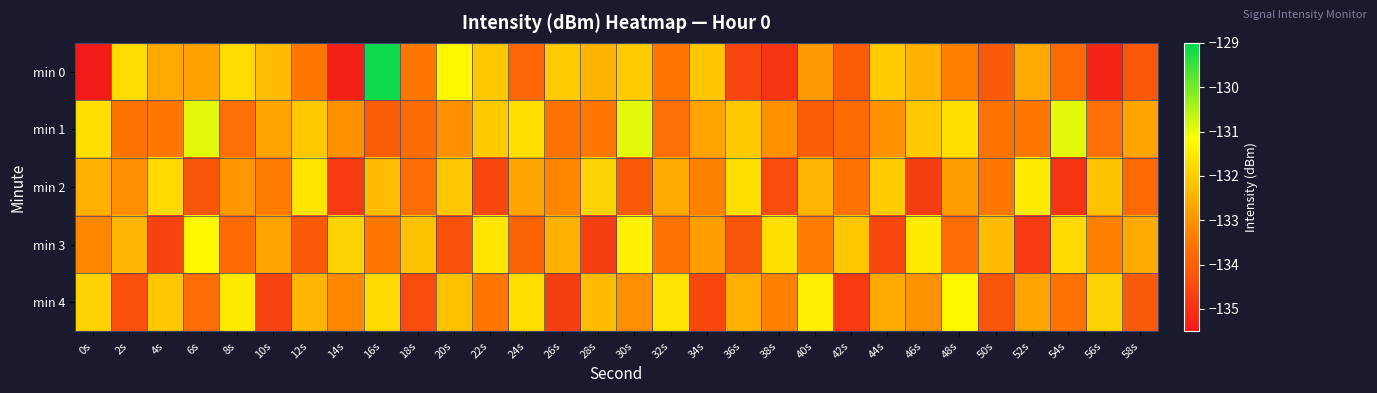

Reading left to right, list all the values displayed in this chart.

min 0: 0s=-220.1	2s=-131.8	4s=-132.6	6s=-132.7	8s=-131.8	10s=-132.3	12s=-133.5	14s=-135.4	16s=-129.1	18s=-133.5	20s=-131.3	22s=-132.1	24s=-133.9	26s=-132.1	28s=-132.4	30s=-132.0	32s=-133.6	34s=-132.1	36s=-134.5	38s=-134.9	40s=-132.9	42s=-134.1	44s=-132.0	46s=-132.5	48s=-133.3	50s=-134.1	52s=-132.6	54s=-133.8	56s=-135.2	58s=-134.2
min 1: 0s=-131.7	2s=-133.6	4s=-133.5	6s=-130.9	8s=-133.7	10s=-132.7	12s=-132.1	14s=-133.0	16s=-134.0	18s=-133.7	20s=-133.0	22s=-132.1	24s=-131.7	26s=-133.6	28s=-133.5	30s=-130.9	32s=-133.7	34s=-132.7	36s=-132.1	38s=-133.0	40s=-134.0	42s=-133.7	44s=-133.0	46s=-132.1	48s=-131.7	50s=-133.6	52s=-133.5	54s=-130.9	56s=-133.7	58s=-132.7
min 2: 0s=-132.5	2s=-133.1	4s=-131.8	6s=-134.2	8s=-132.9	10s=-133.4	12s=-131.6	14s=-134.8	16s=-132.3	18s=-133.7	20s=-132.1	22s=-134.5	24s=-132.7	26s=-133.2	28s=-131.9	30s=-134.1	32s=-132.6	34s=-133.3	36s=-131.7	38s=-134.4	40s=-132.4	42s=-133.6	44s=-132.0	46s=-134.7	48s=-132.8	50s=-133.5	52s=-131.5	54s=-134.9	56s=-132.2	58s=-133.8
min 3: 0s=-133.2	2s=-132.4	4s=-134.6	6s=-131.3	8s=-133.8	10s=-132.7	12s=-134.1	14s=-131.9	16s=-133.5	18s=-132.2	20s=-134.3	22s=-131.6	24s=-133.9	26s=-132.5	28s=-134.7	30s=-131.4	32s=-133.6	34s=-132.8	36s=-134.2	38s=-131.7	40s=-133.4	42s=-132.1	44s=-134.5	46s=-131.5	48s=-133.7	50s=-132.3	52s=-134.8	54s=-131.8	56s=-133.3	58s=-132.6
min 4: 0s=-131.9	2s=-134.3	4s=-132.1	6s=-133.7	8s=-131.5	10s=-134.6	12s=-132.4	14s=-133.2	16s=-131.8	18s=-134.4	20s=-132.2	22s=-133.5	24s=-131.7	26s=-134.7	28s=-132.3	30s=-133.1	32s=-131.6	34s=-134.5	36s=-132.5	38s=-133.3	40s=-131.4	42s=-134.8	44s=-132.6	46s=-133.0	48s=-131.3	50s=-134.2	52s=-132.7	54s=-133.6	56s=-131.9	58s=-134.1